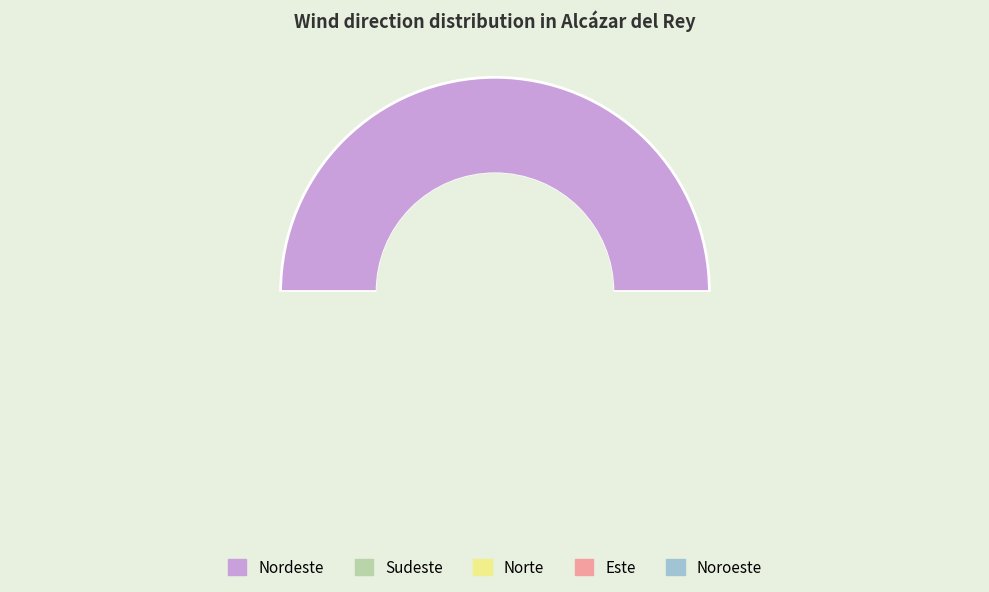

How many segments does this pie chart have?

5